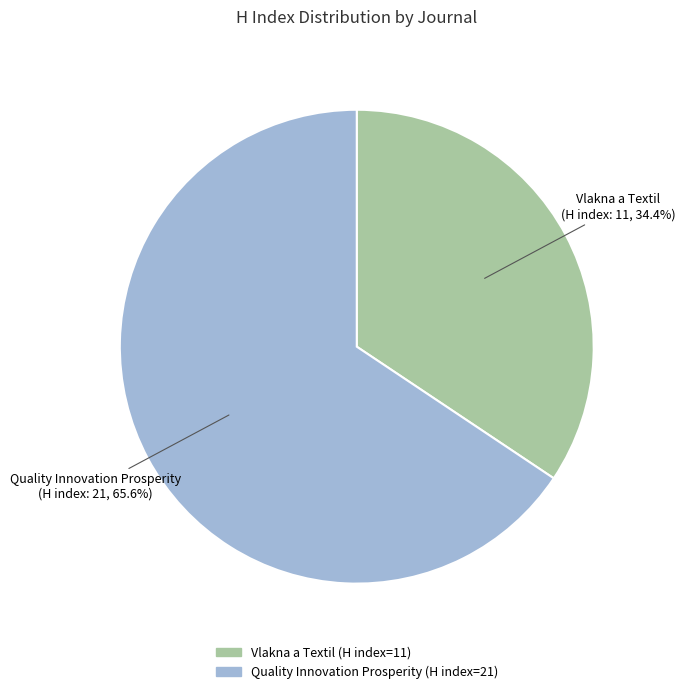

What is the ratio of the value at Vlakna a Textil to the value at Quality Innovation Prosperity?

0.5